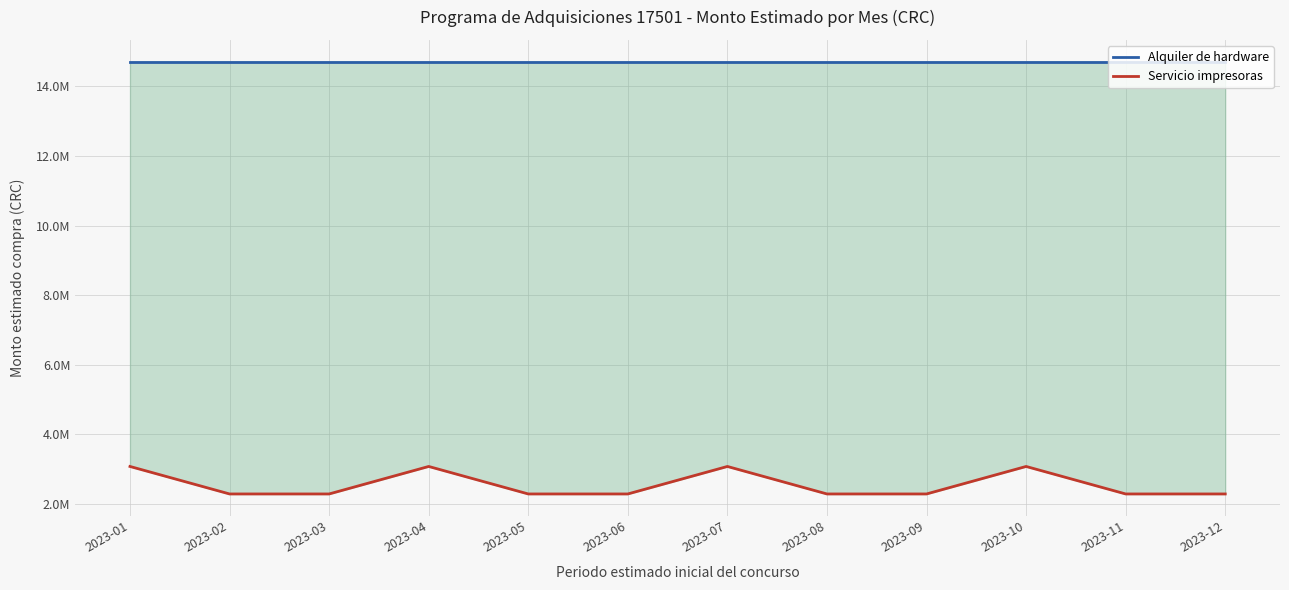

Reading right to left, extract all data points from this chart.

Alquiler de hardware: 14713991.7	14713991.7	14713991.7	14713991.7	14713991.7	14713991.7	14713991.7	14713991.7	14713991.7	14713991.7	14713991.7	14713991.7
Servicio impresoras: 2289908.5	2289908.5	3079908.5	2289908.5	2289908.5	3079908.5	2289908.5	2289908.5	3079908.5	2289908.5	2289908.5	3079908.5